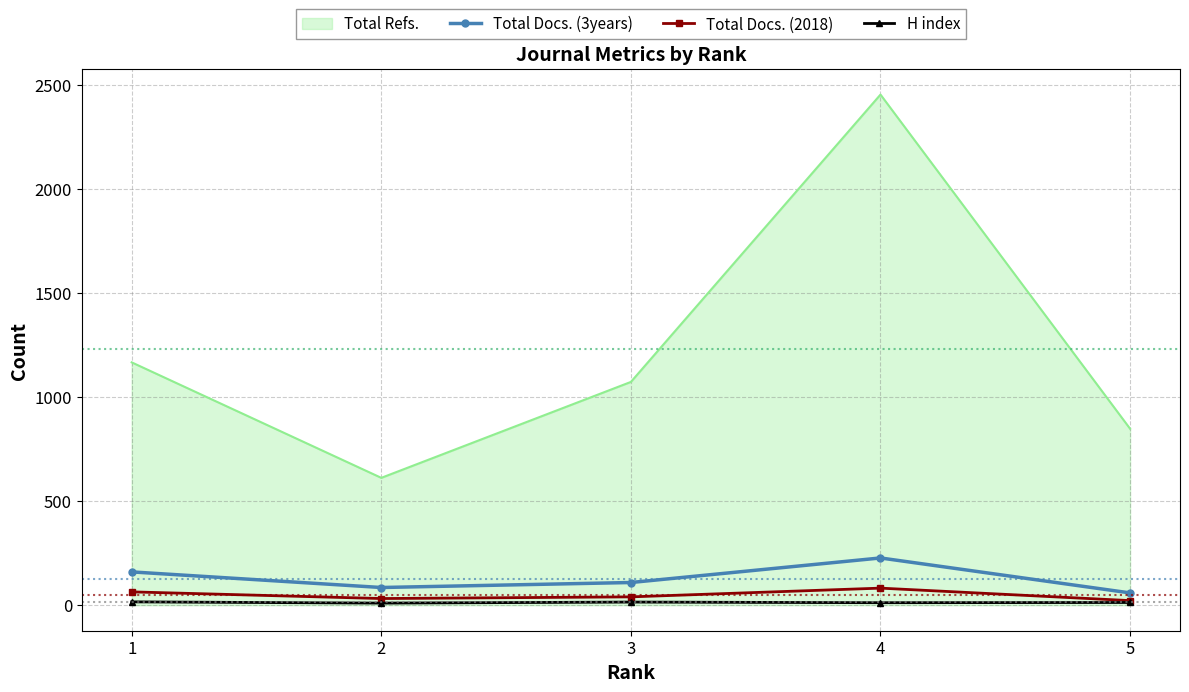

What is the lowest value of the Total Refs. series?

612